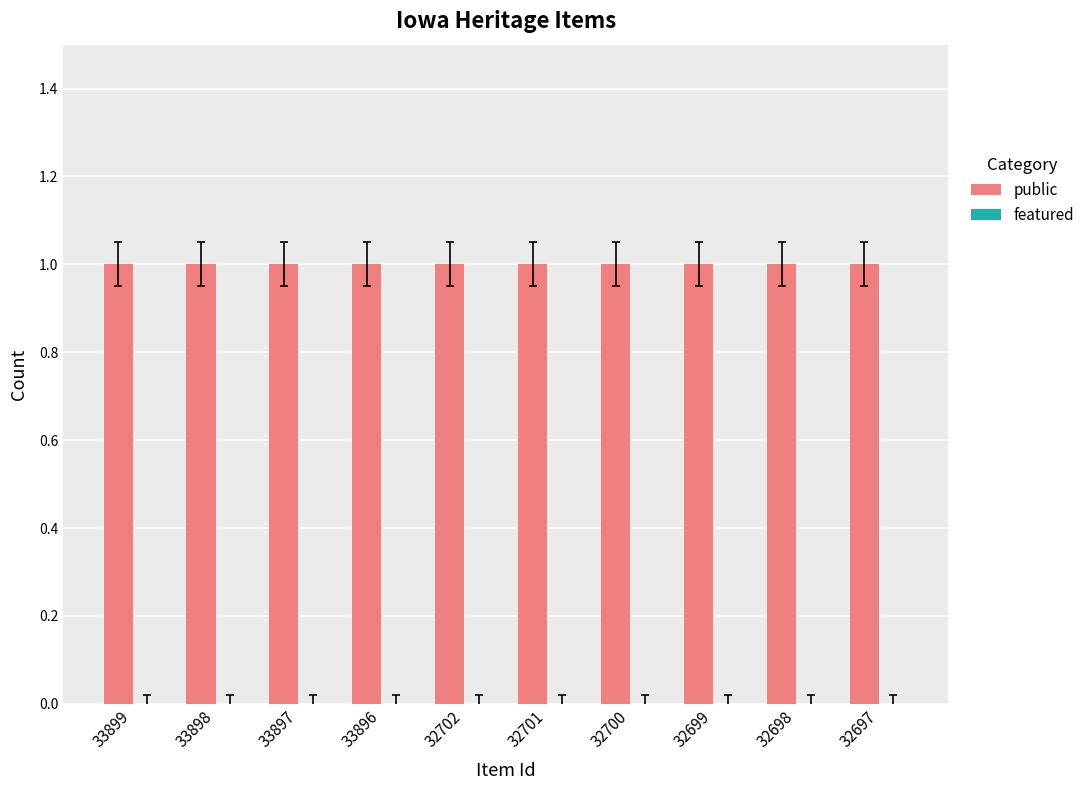

How many distinct data groups are displayed?

2